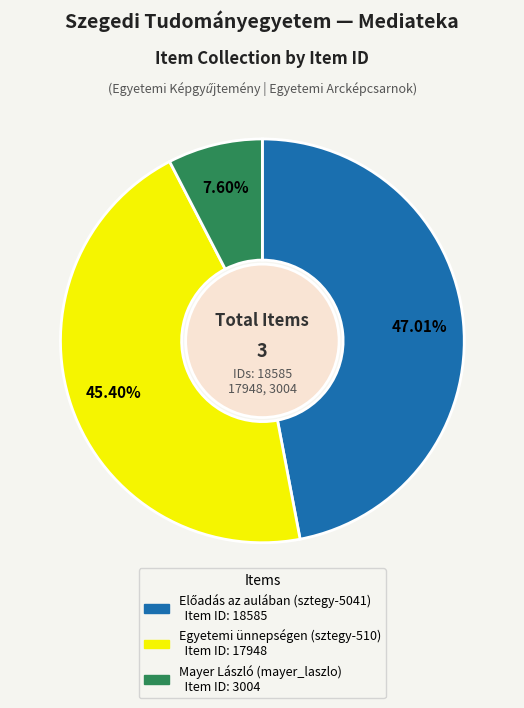

How much of the chart is everything except Egyetemi ünnepségen (sztegy-510)?

54.6%